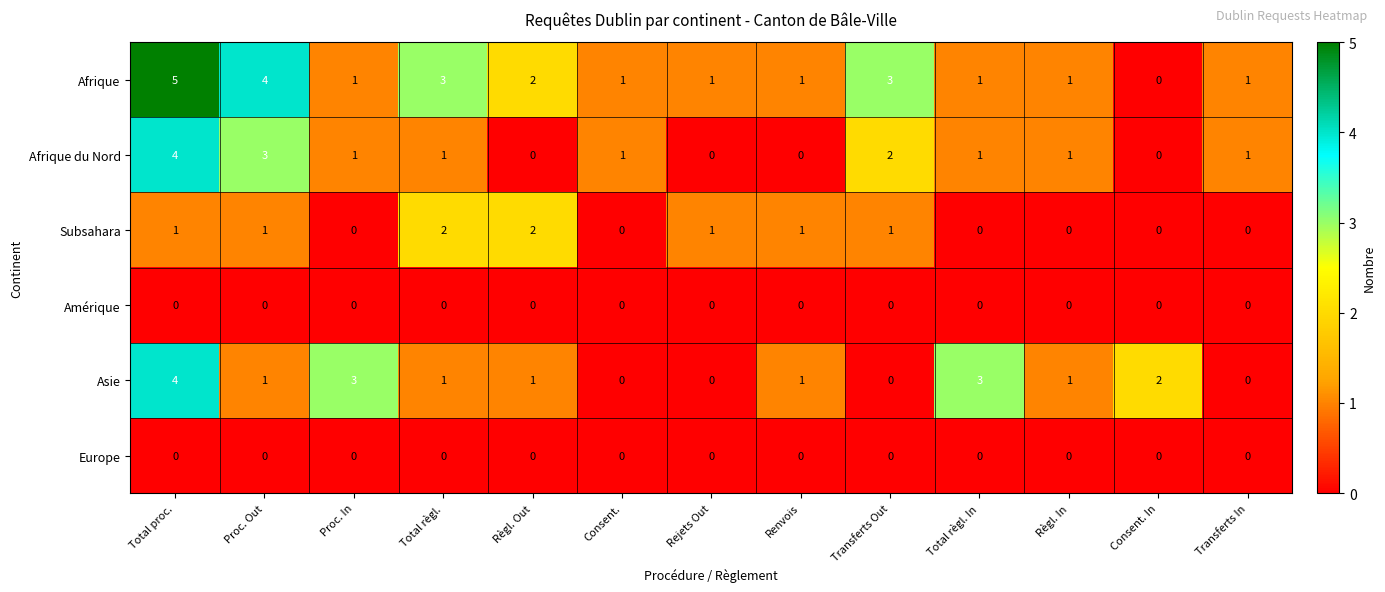

Which series has the largest total across all categories?

Afrique